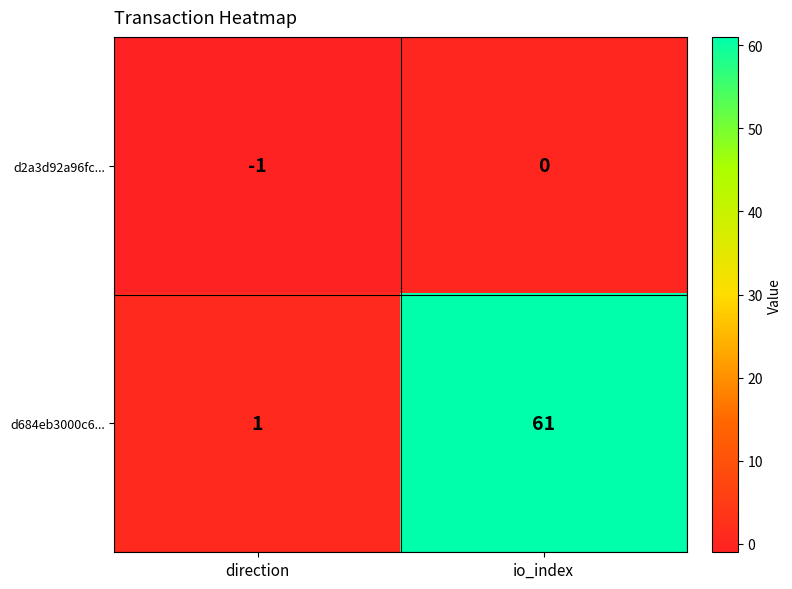

Which series has the largest total across all categories?

d684eb3000c6...